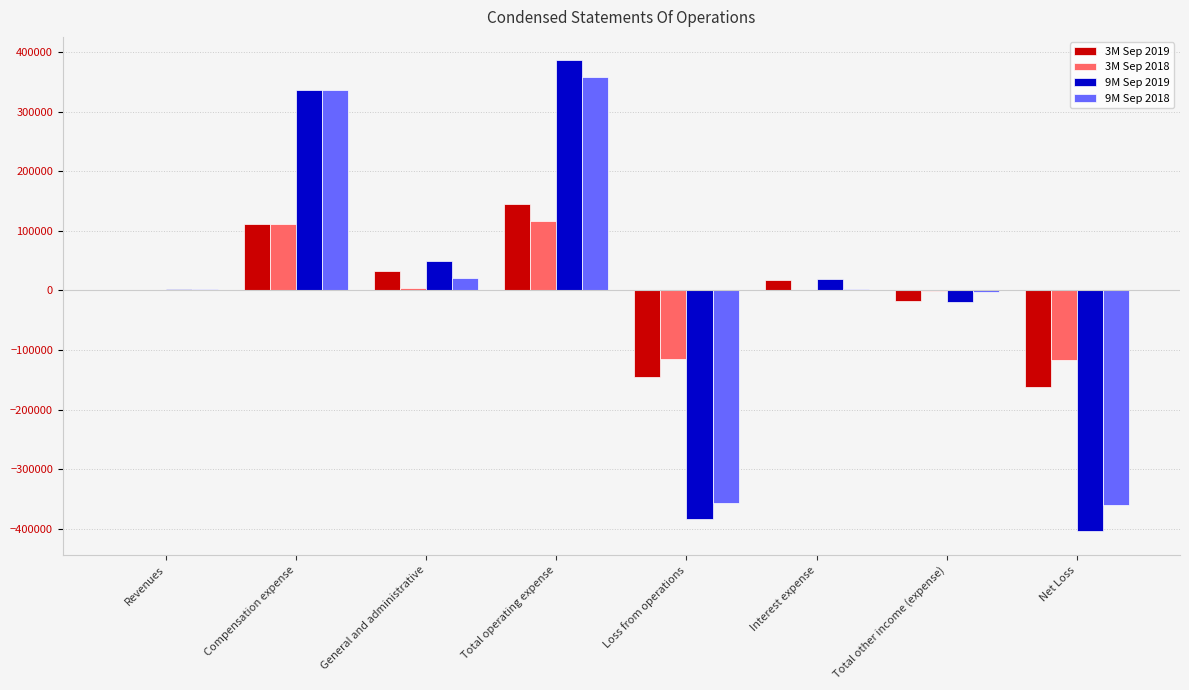

True or false: 3M Sep 2019 has a value of 33437 at General and administrative.

True